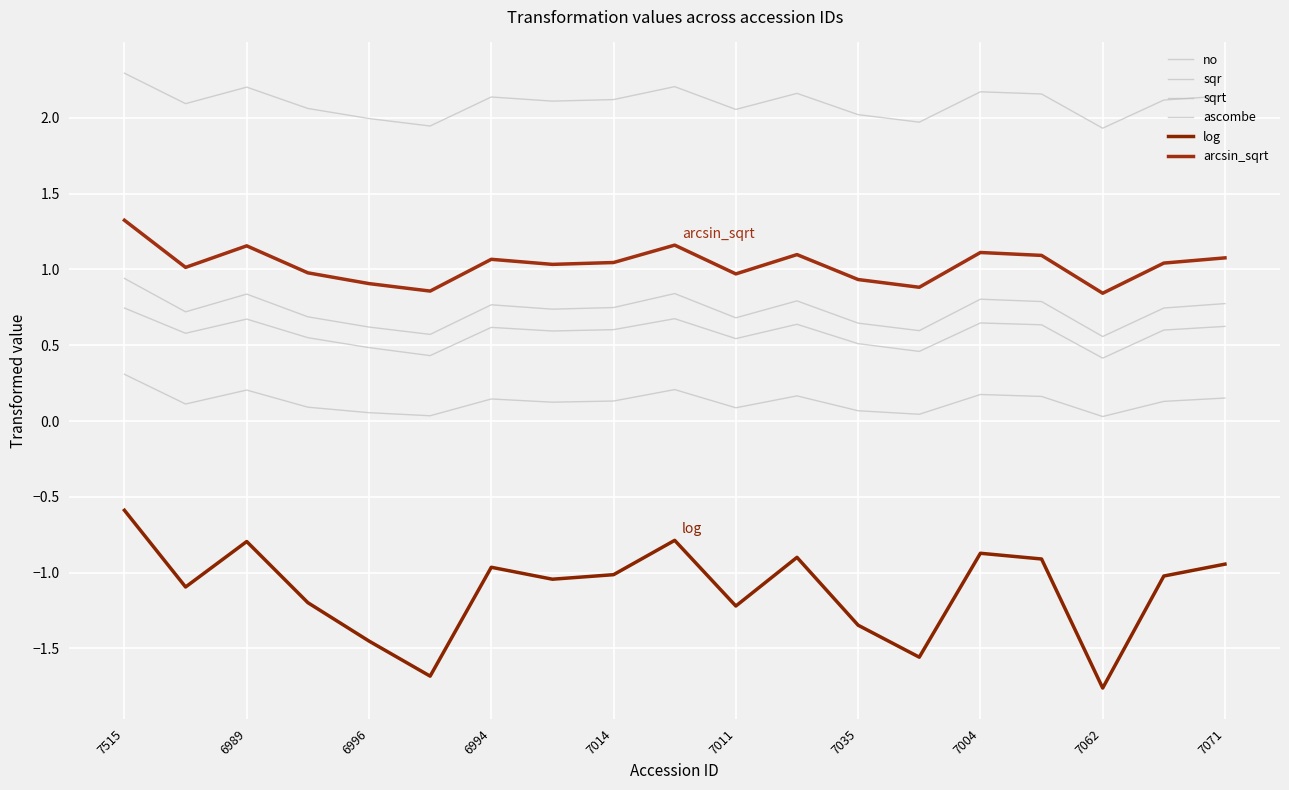

What is the maximum value shown in the chart?

2.3